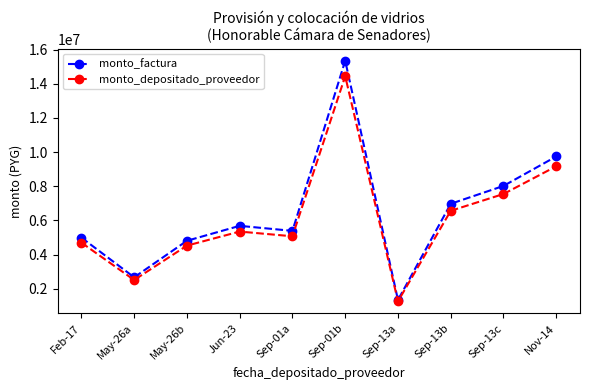

True or false: monto_depositado_proveedor has a value of 9172041 at Nov-14.

True